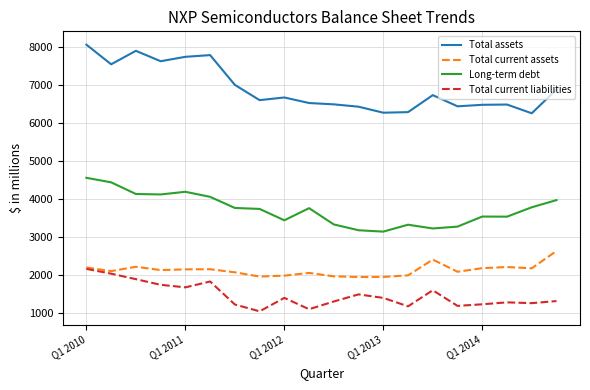

Rank the series by their maximum value, from lowest to highest.

Total current liabilities, Total current assets, Long-term debt, Total assets